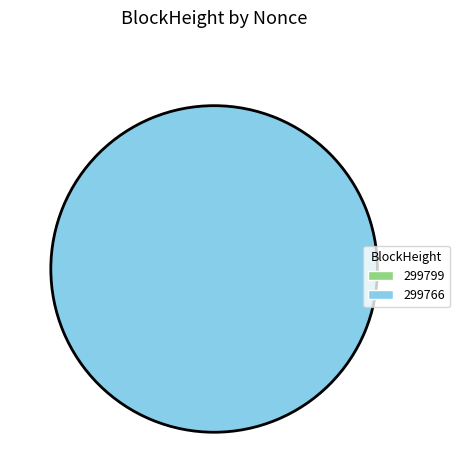

What is the change in value from 299799 to 299766?

+12